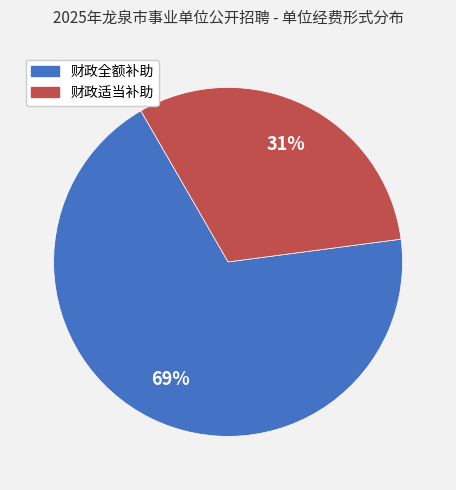

What percentage is the 财政适当补助 slice, to the nearest percent?

31%